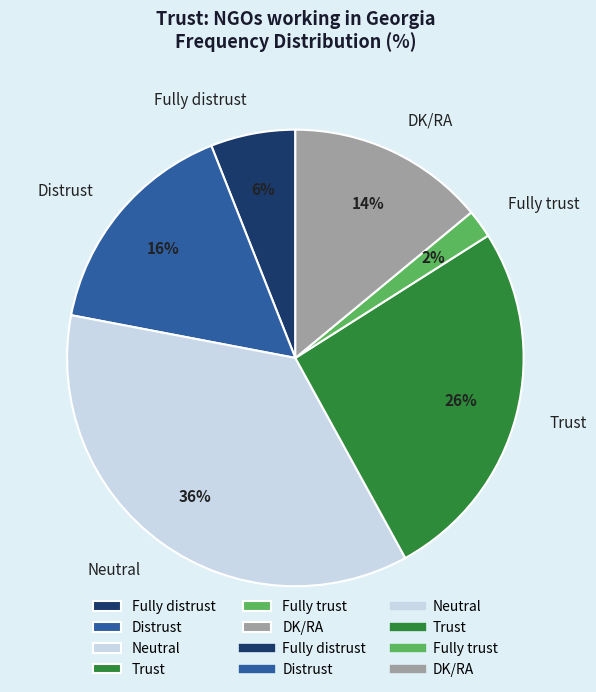

Which category has the biggest portion of the pie?

Neutral